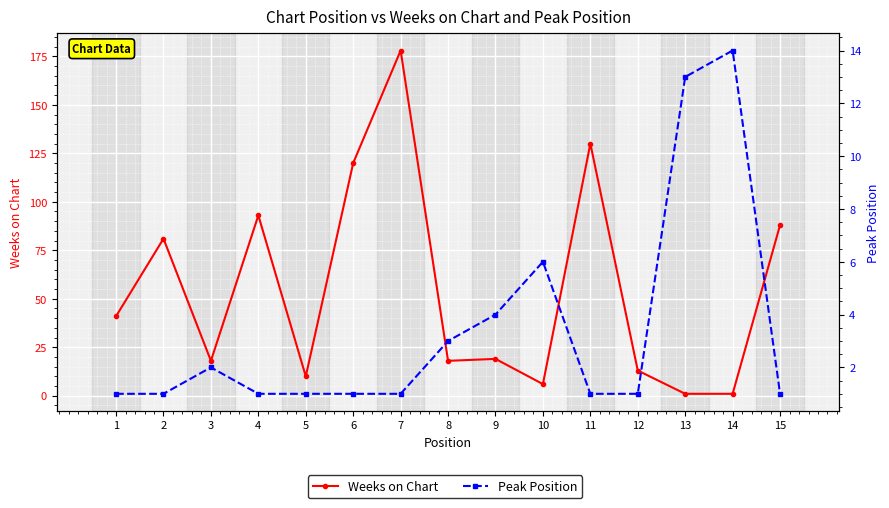

What is the approximate value of Peak Position at 2?

1